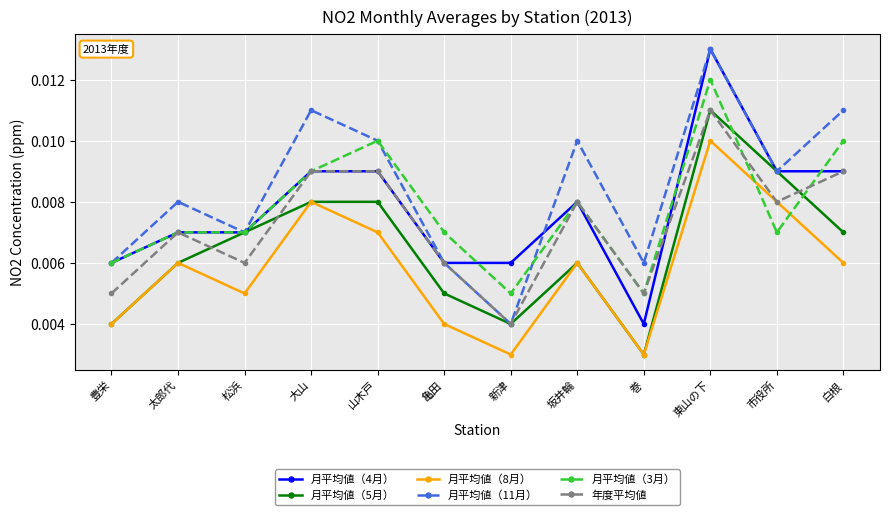

What are all the series names shown in the legend?

月平均値（4月）, 月平均値（5月）, 月平均値（8月）, 月平均値（11月）, 月平均値（3月）, 年度平均値